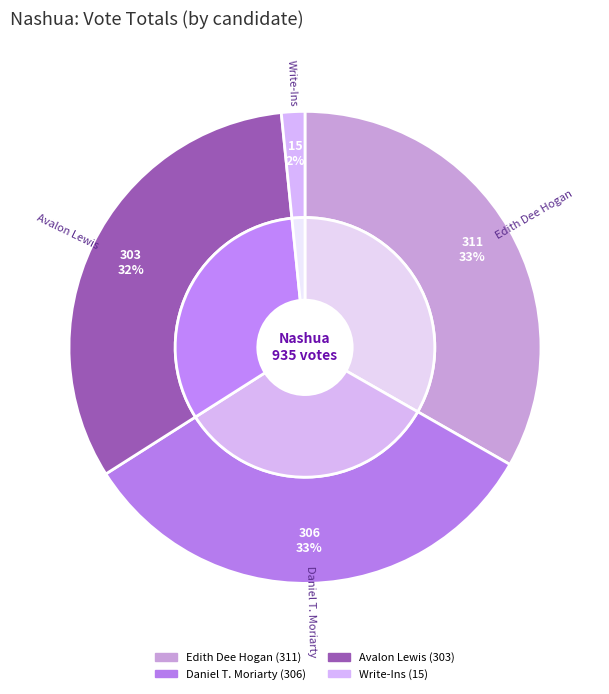

To the nearest percent, what portion does Write-Ins represent?

2%